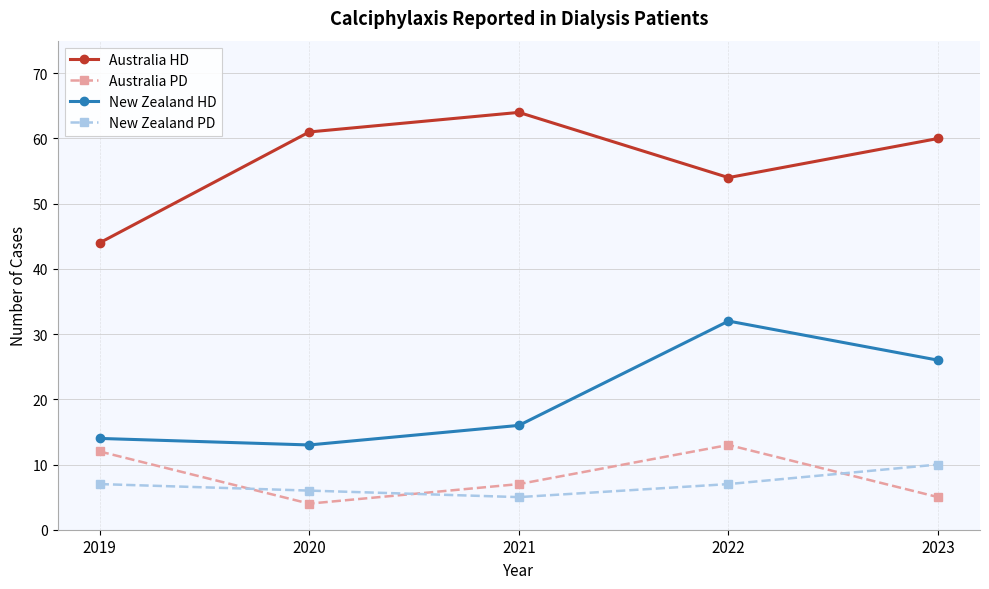

Which series has the widest spread of values?

Australia HD